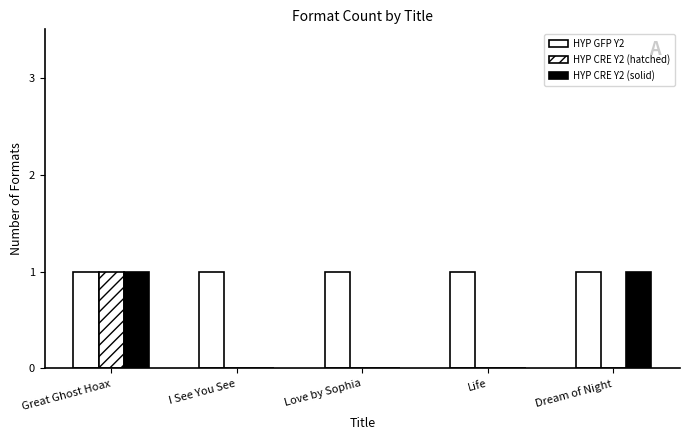

Count the HYP CRE Y2 (hatched) values in the range 0 to 1.

5